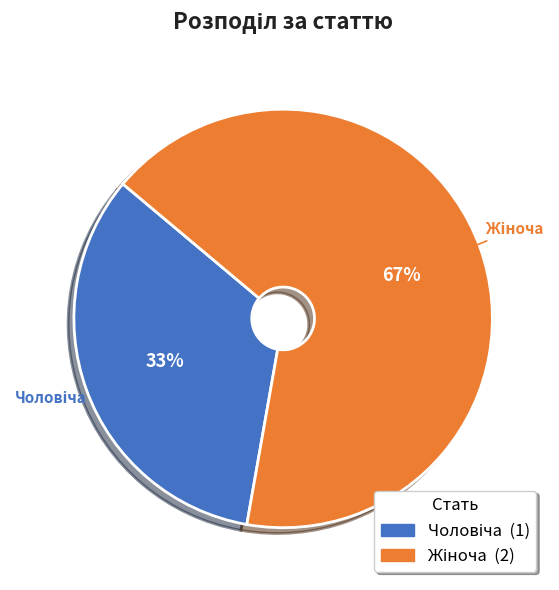

Is there a majority slice in this chart?

Yes